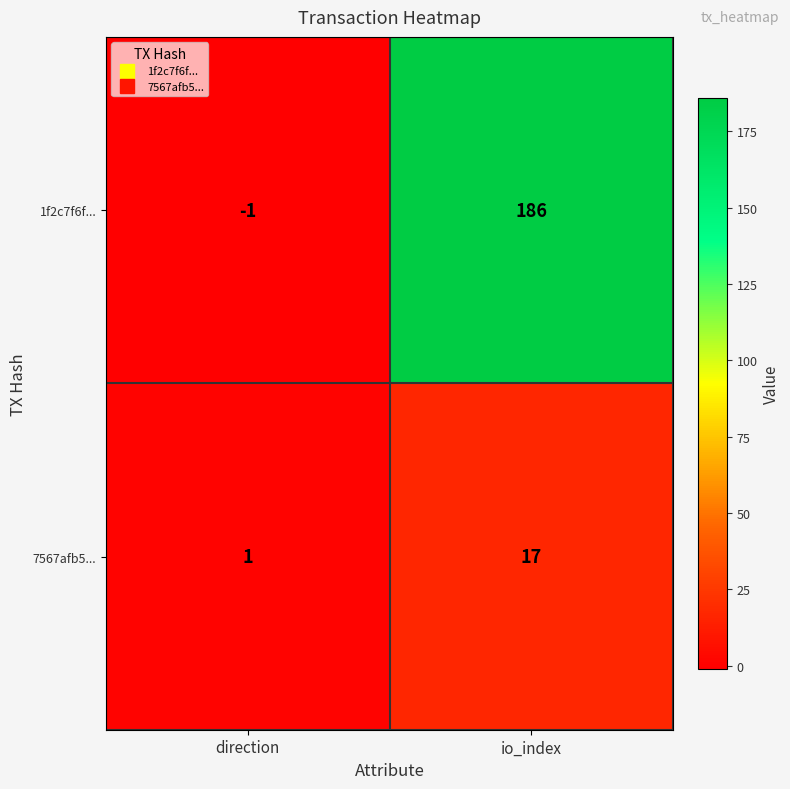

What is the sum of the 1f2c7f6f... values at direction and io_index?

185